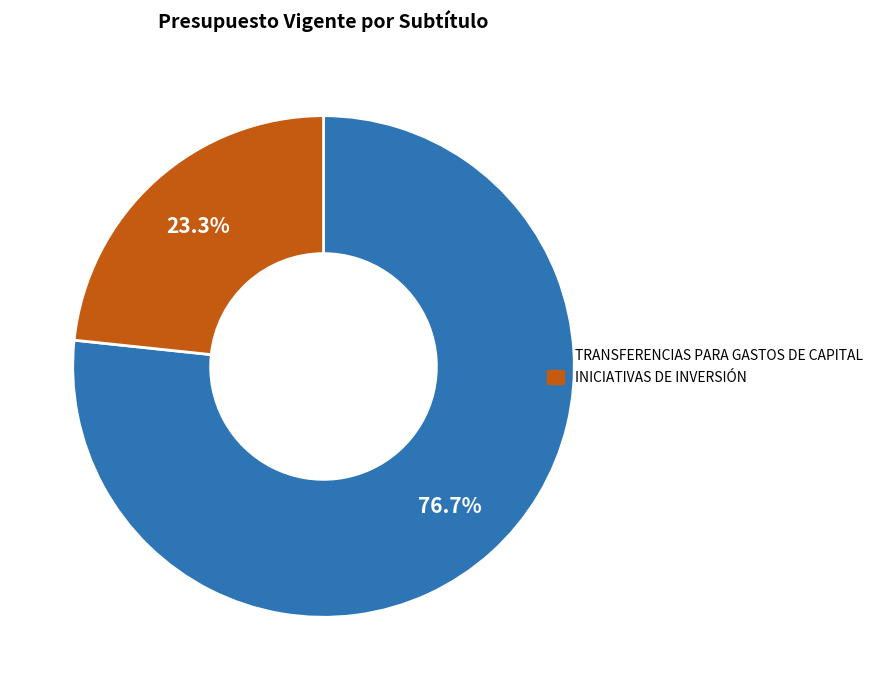

What is the majority slice?

TRANSFERENCIAS PARA GASTOS DE CAPITAL